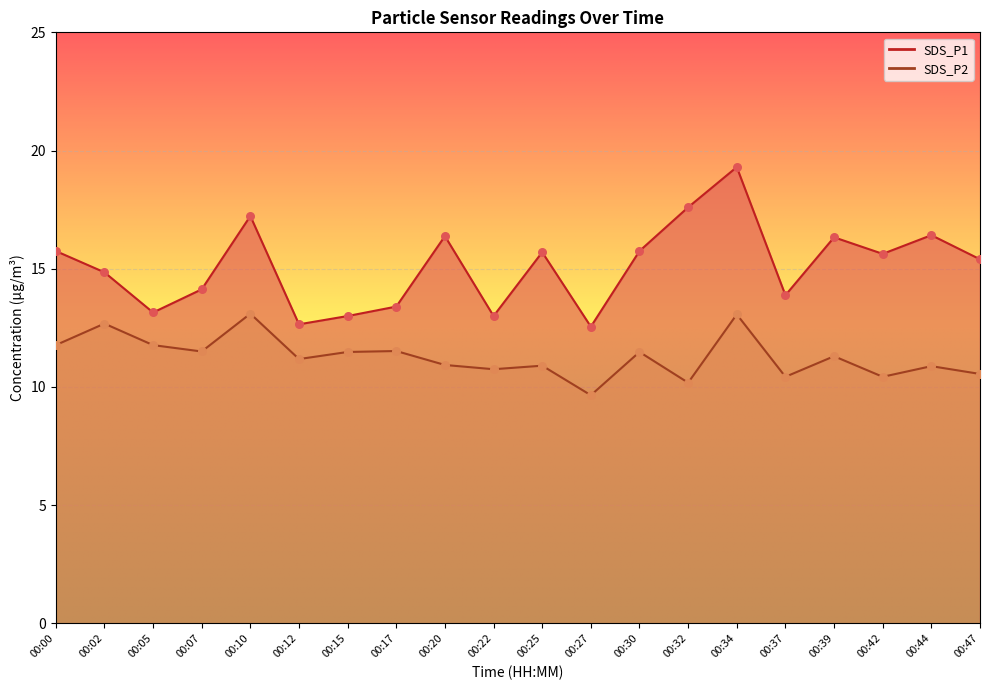

Which series contains the lowest Y value?

SDS_P2